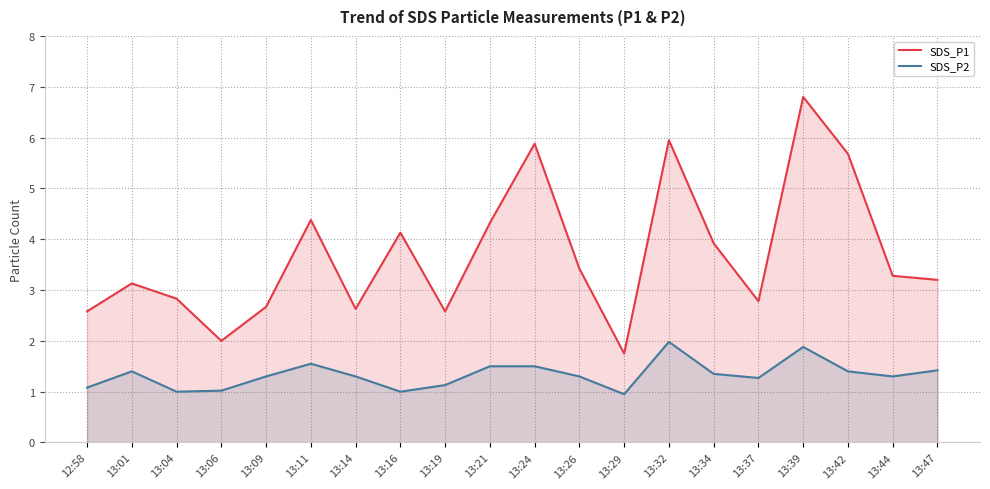

True or false: SDS_P2 and SDS_P1 cross at least once.

False